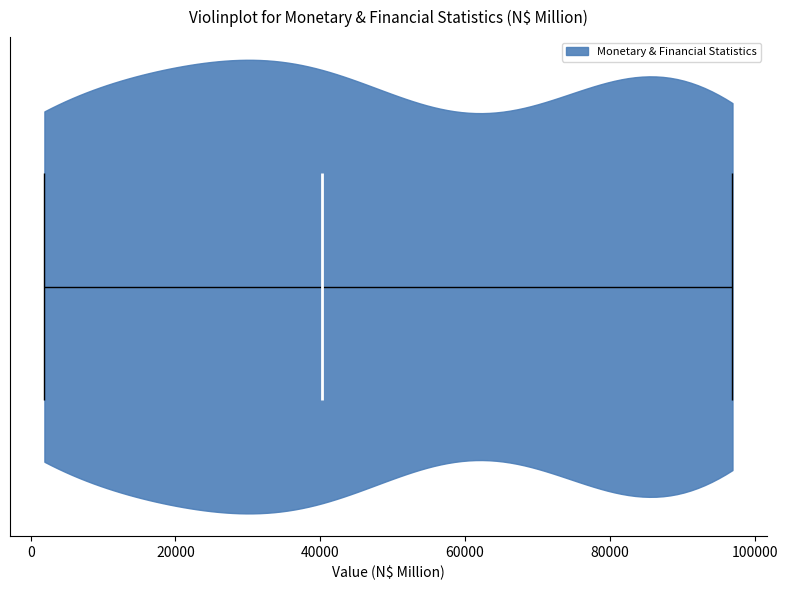

What is the highest point the violin reaches on the x-axis? The values are not printed on the chart, so give them approximately, as read against the axis.

96000